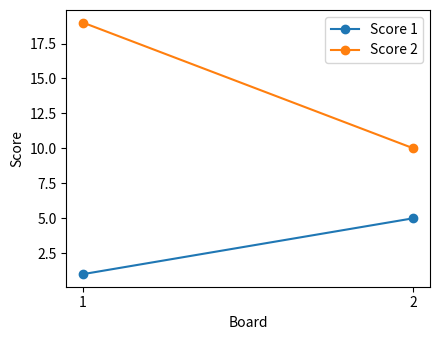

Reading left to right, extract all data points from this chart.

Score 1: 1	5
Score 2: 19	10